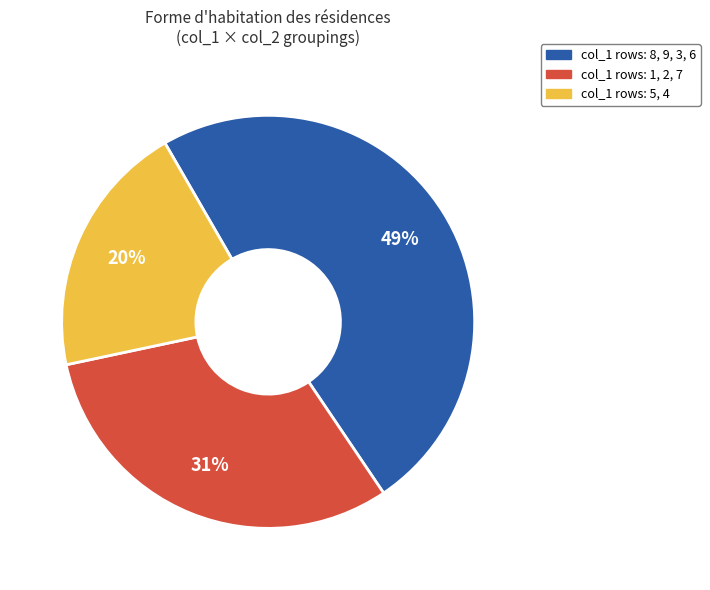

To the nearest percent, what is the difference between the largest and smallest slice percentages?

29%